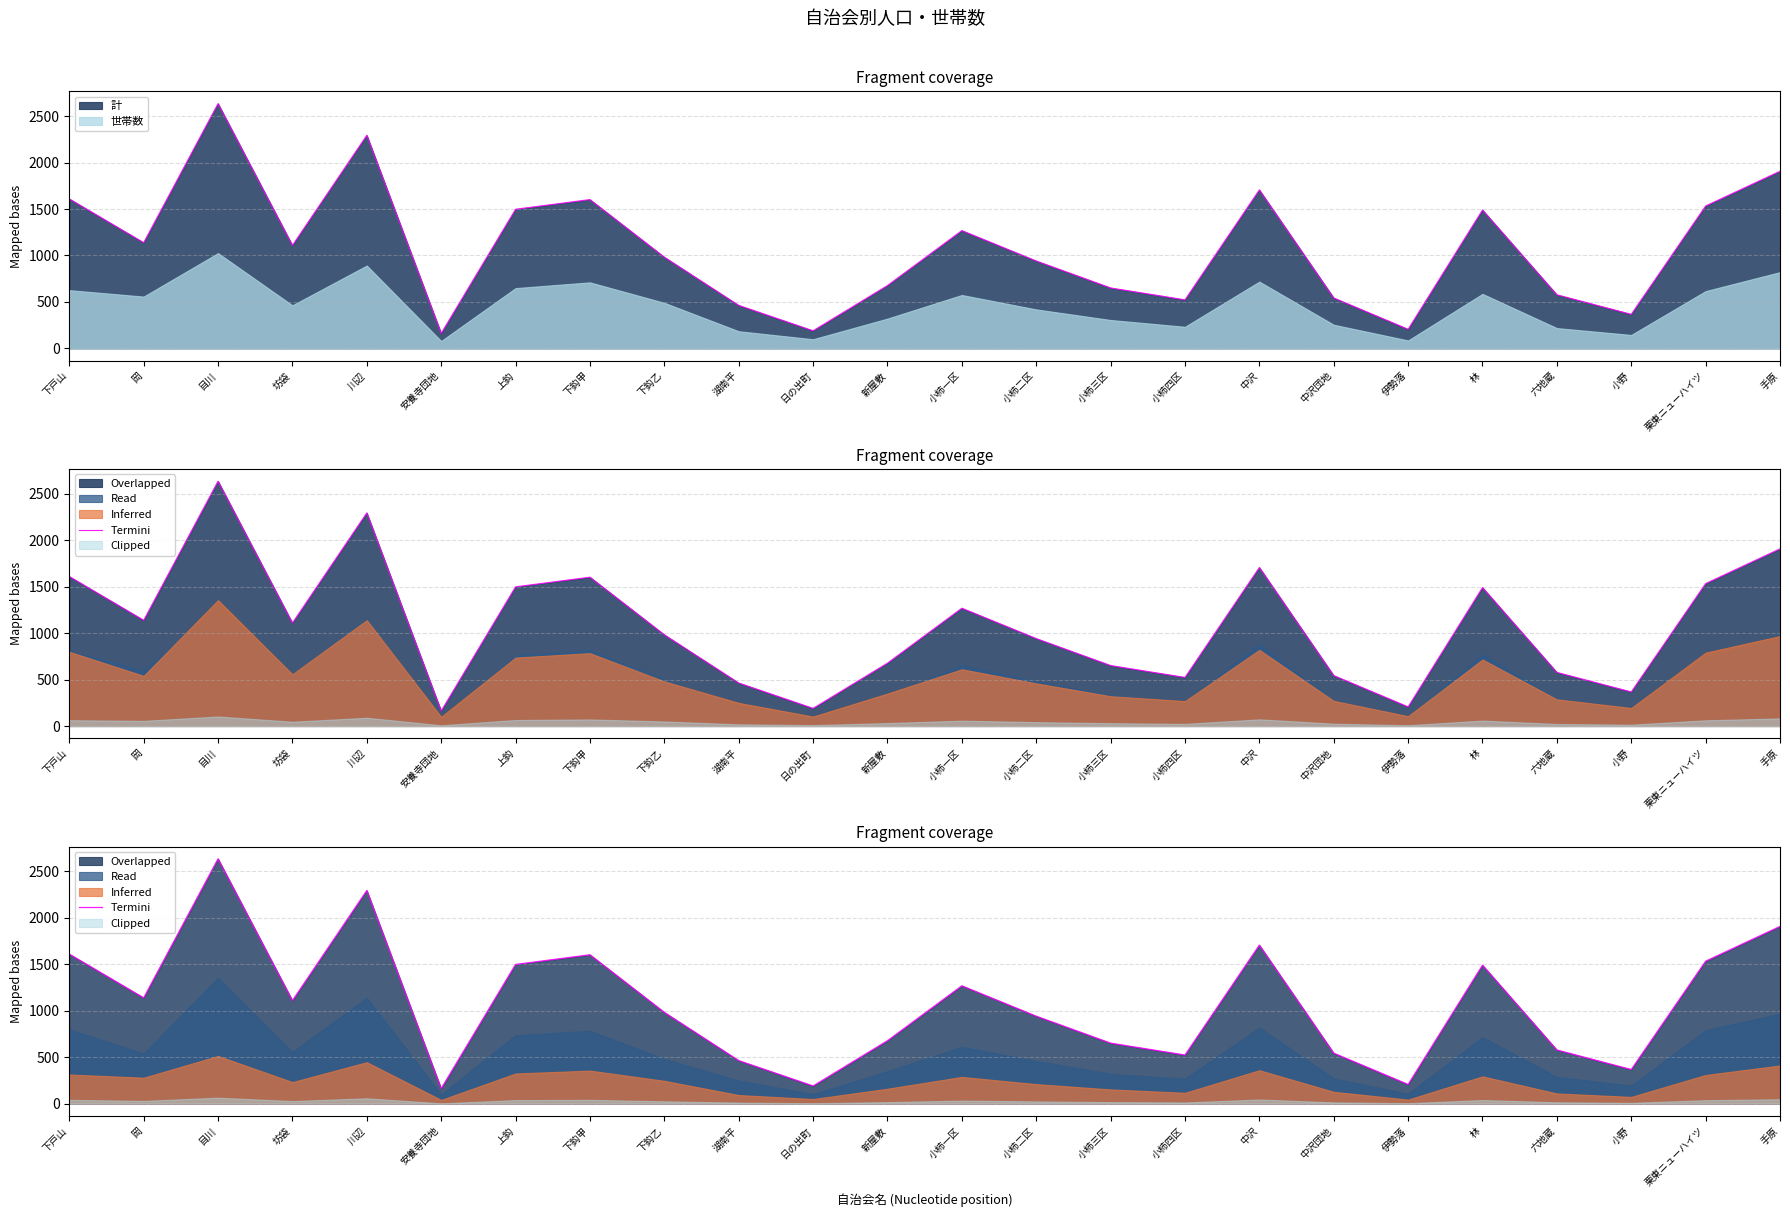

What is the label of the 2nd point from the left?

岡